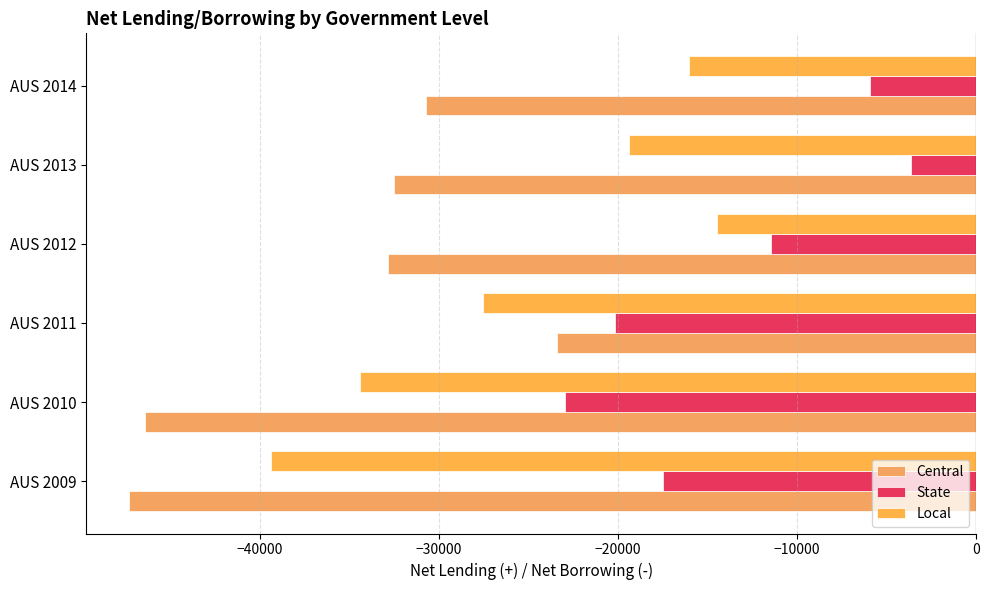

What is the sum of all State values?

-81593